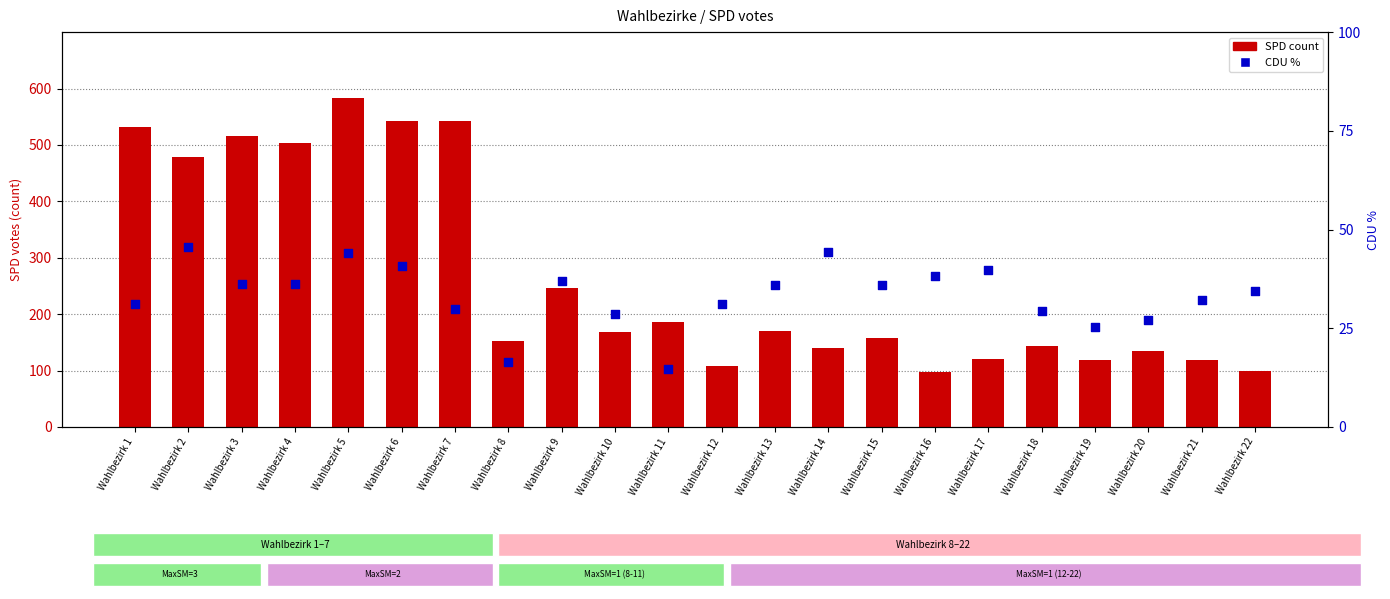

Which series has the largest total across all categories?

SPD count